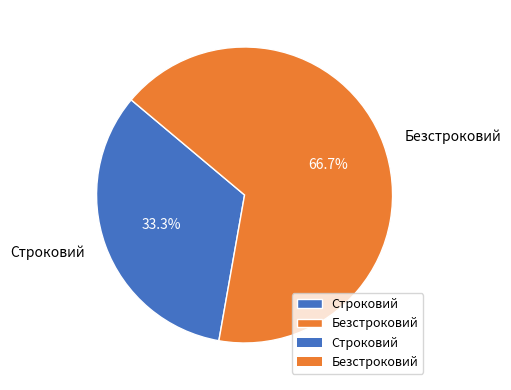

To the nearest percent, what percentage of the pie is Безстроковий?

67%